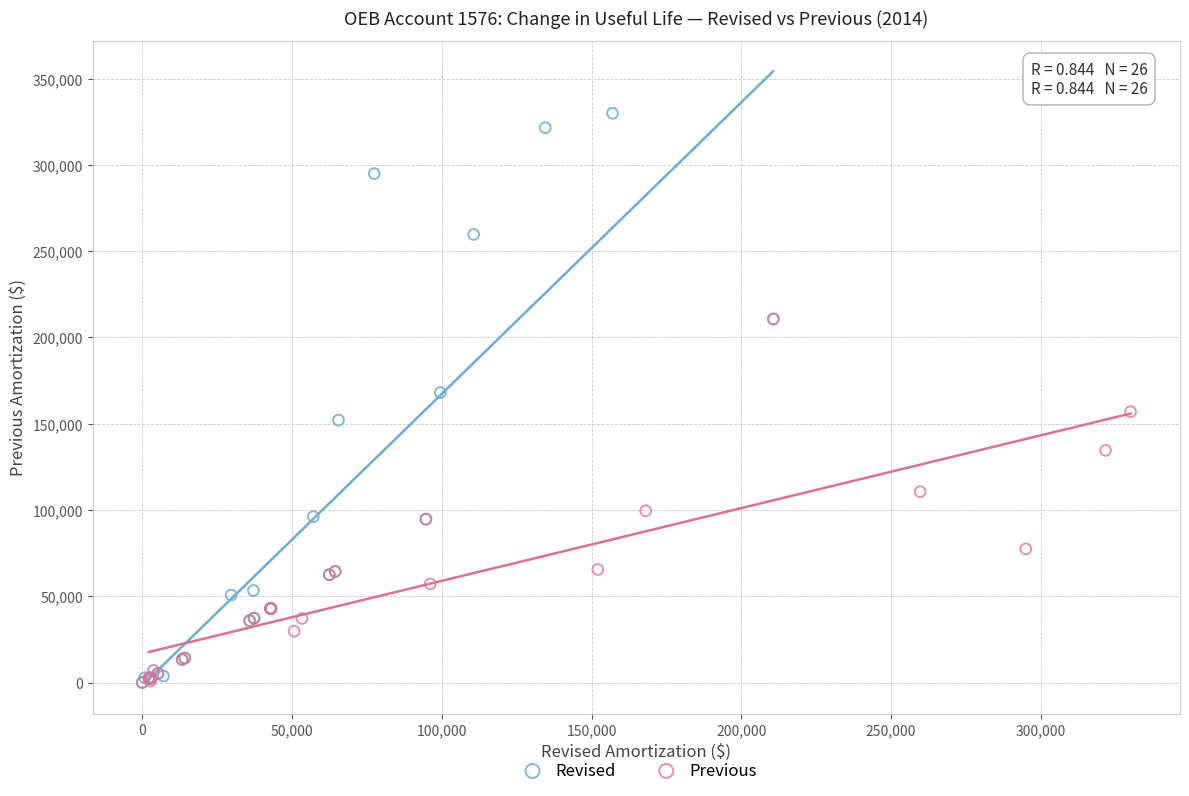

Which series contains the highest Y value?

Revised